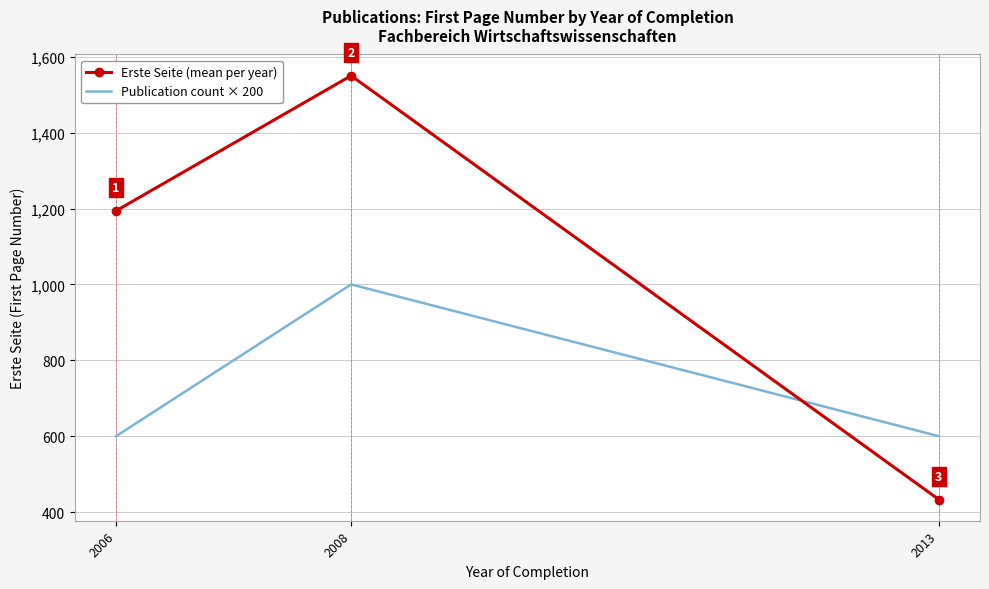

Which series has the widest spread of values?

Erste Seite (mean per year)